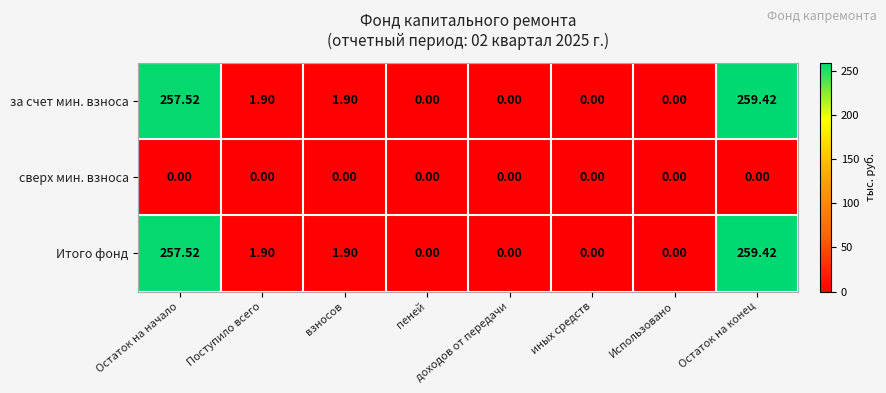

Which category has the highest value in the за счет мин. взноса series?

Остаток на конец